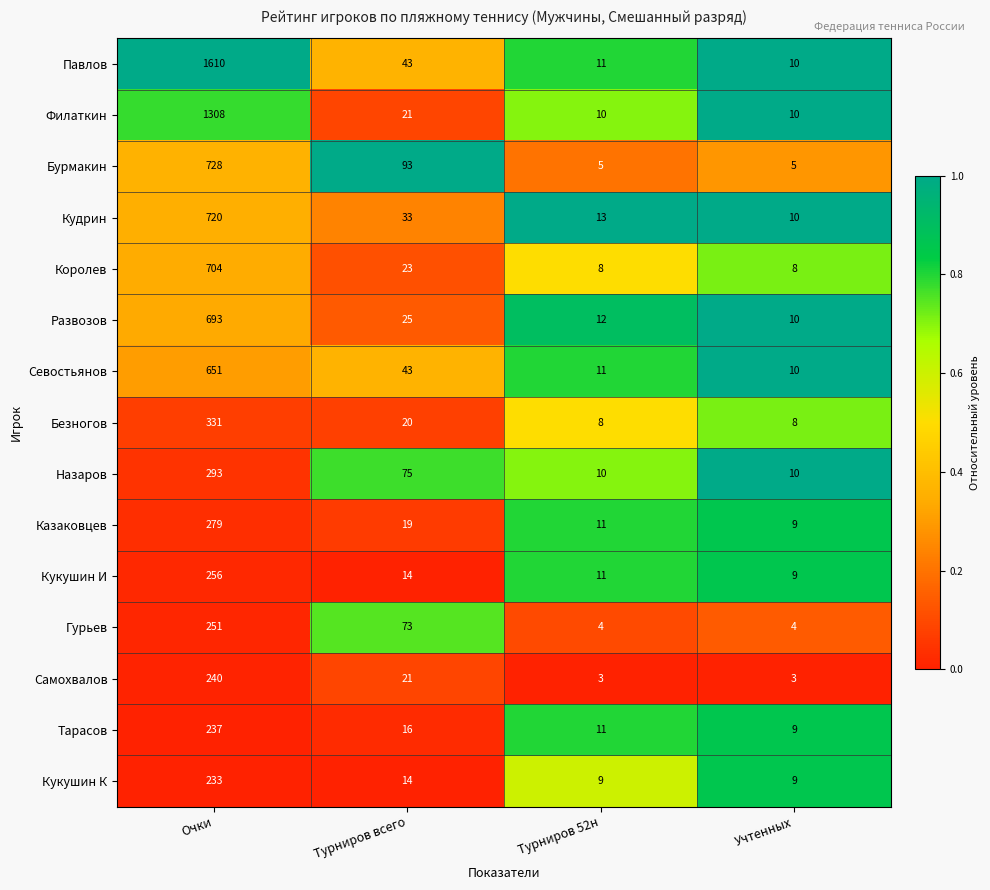

Where is Развозов nearest to the value 351?

Турниров всего